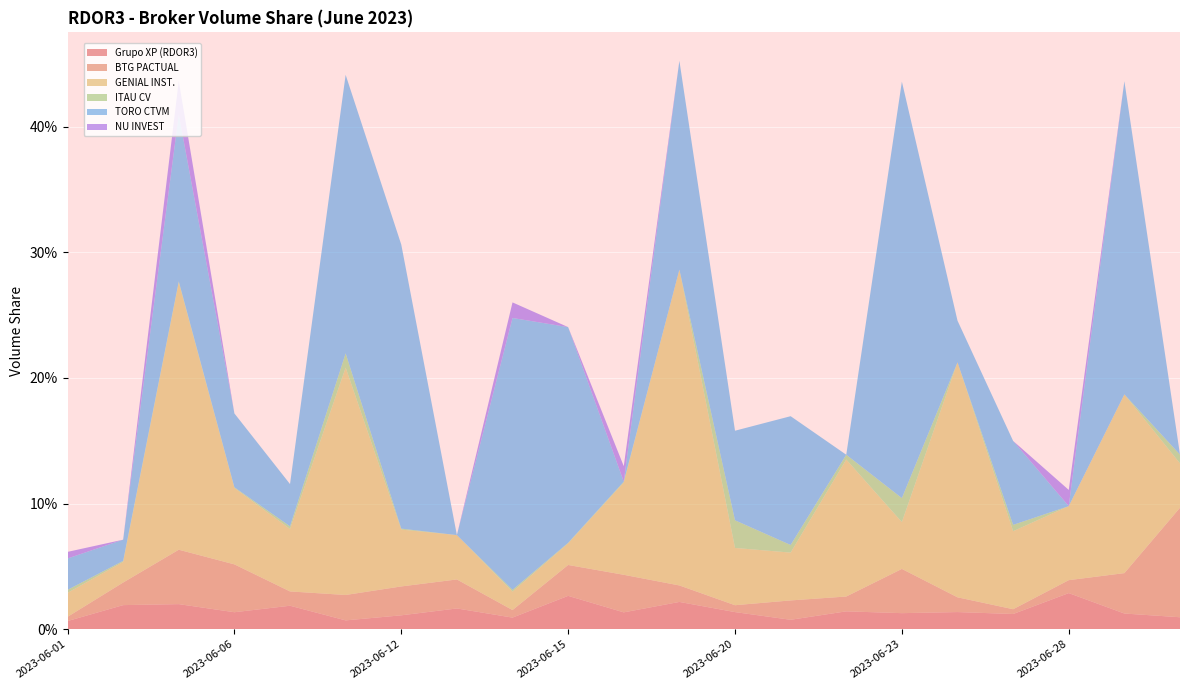

Reading left to right, list all the values displayed in this chart.

Grupo XP (RDOR3): 0.0	0.0	0.0	0.0	0.0	0.0	0.0	0.0	0.0	0.0	0.0	0.0	0.0	0.0	0.0	0.0	0.0	0.0	0.0	0.0	0.0
BTG PACTUAL: 0.0	0.0	0.0	0.0	0.0	0.0	0.0	0.0	0.0	0.0	0.0	0.0	0.0	0.0	0.0	0.0	0.0	0.0	0.0	0.0	0.1
GENIAL INST.: 0.0	0.0	0.2	0.1	0.0	0.2	0.0	0.0	0.0	0.0	0.1	0.3	0.0	0.0	0.1	0.0	0.2	0.1	0.1	0.1	0.0
ITAU CV: 0.0	0.0	0.0	0.0	0.0	0.0	0.0	0.0	0.0	0.0	0.0	0.0	0.0	0.0	0.0	0.0	0.0	0.0	0.0	0.0	0.0
TORO CTVM: 0.0	0.0	0.1	0.1	0.0	0.2	0.2	0.0	0.2	0.2	0.0	0.2	0.1	0.1	0.0	0.3	0.0	0.1	0.0	0.2	0.0
NU INVEST: 0.0	0.0	0.0	0.0	0.0	0.0	0.0	0.0	0.0	0.0	0.0	0.0	0.0	0.0	0.0	0.0	0.0	0.0	0.0	0.0	0.0